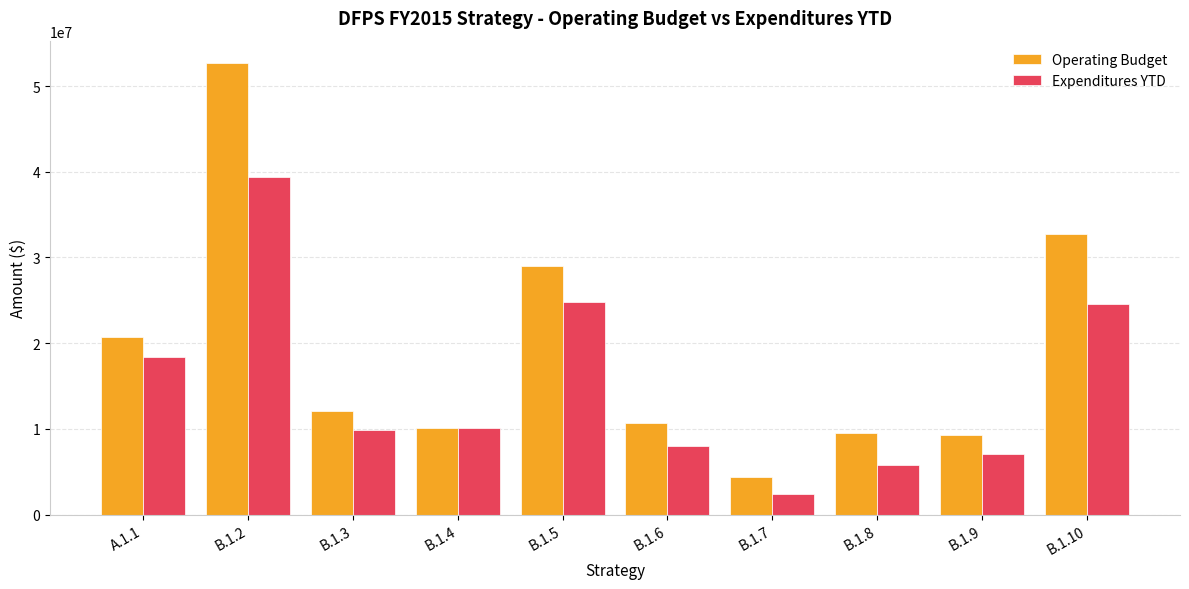

What is the total value across all series at A.1.1?

39118339.5